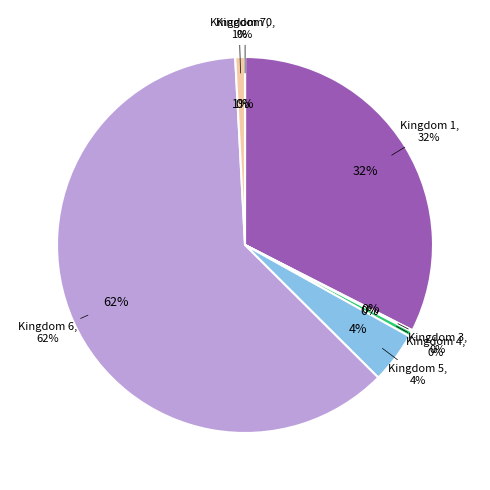

How many slices are in this pie chart?

7